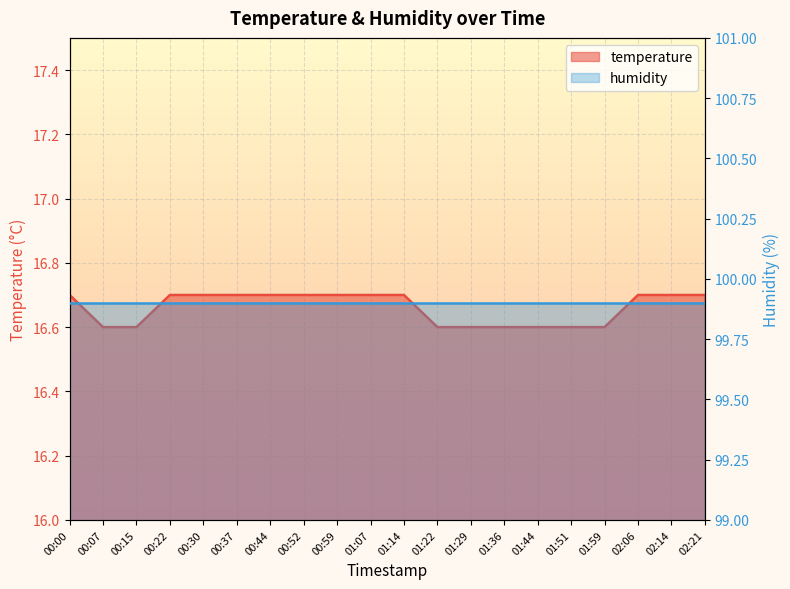

The value at 00:44 is 16.7. True or false?

True